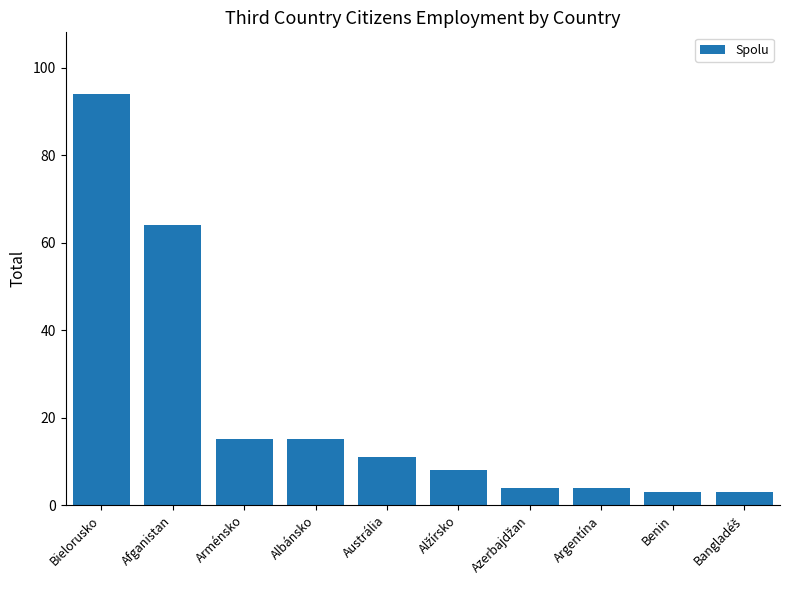

What position from the left is Afganistan?

2